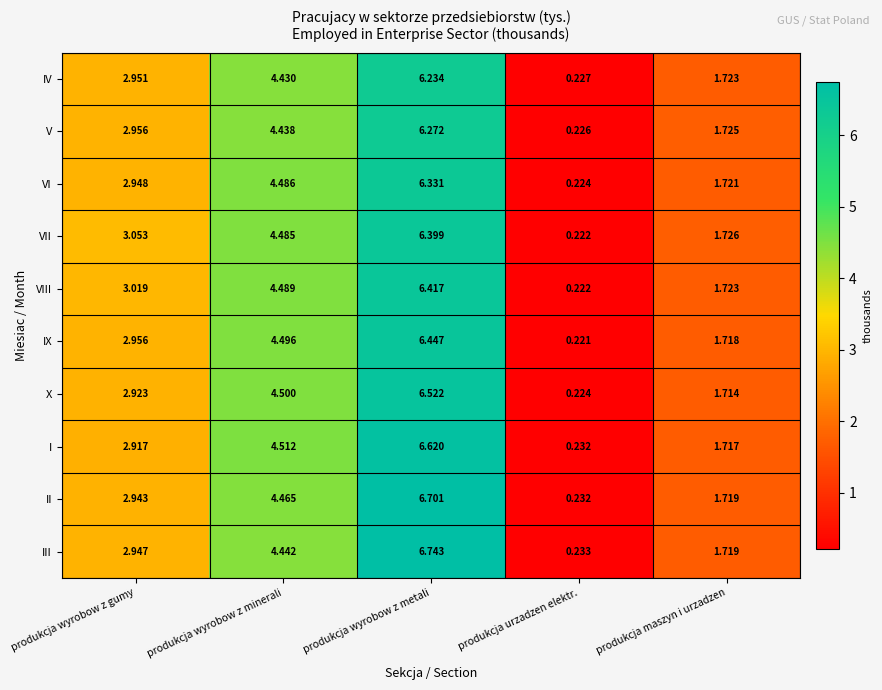

At which label is X closest to 3?

produkcja wyrobow z gumy